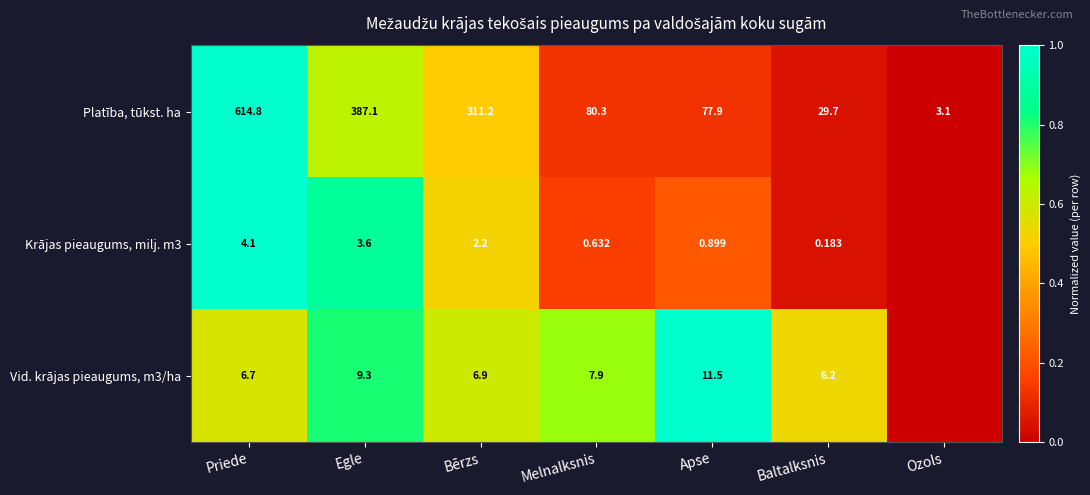

At which label does Platība, tūkst. ha reach its peak?

Priede